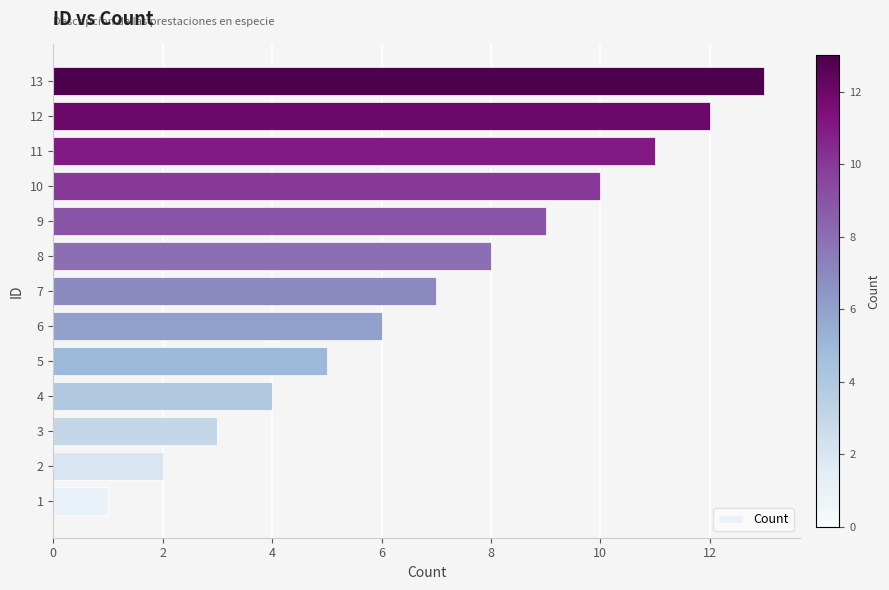

The value at 2 is 3. True or false?

False